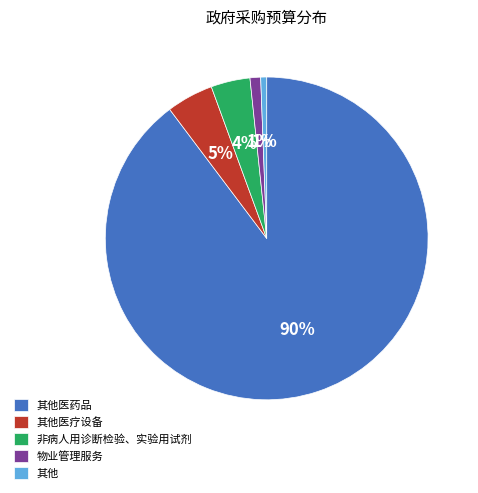

Which slice is the largest?

其他医药品